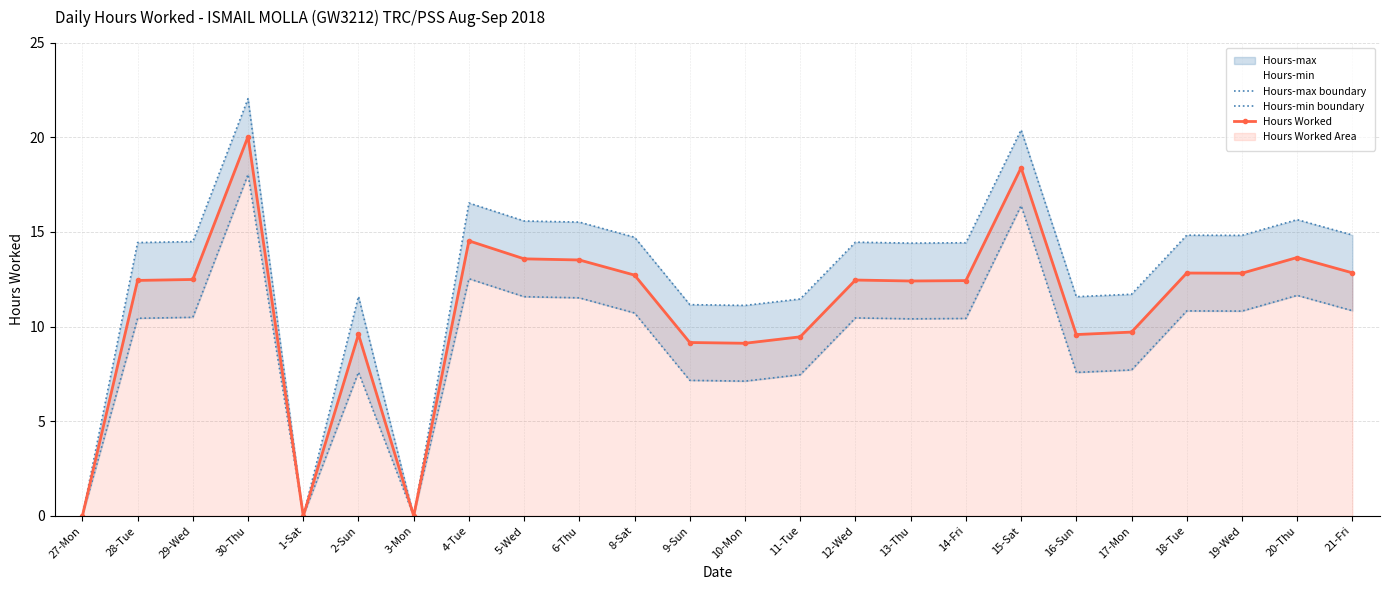

What is the difference between the Hours Worked values at 21-Fri and 13-Thu?

0.4